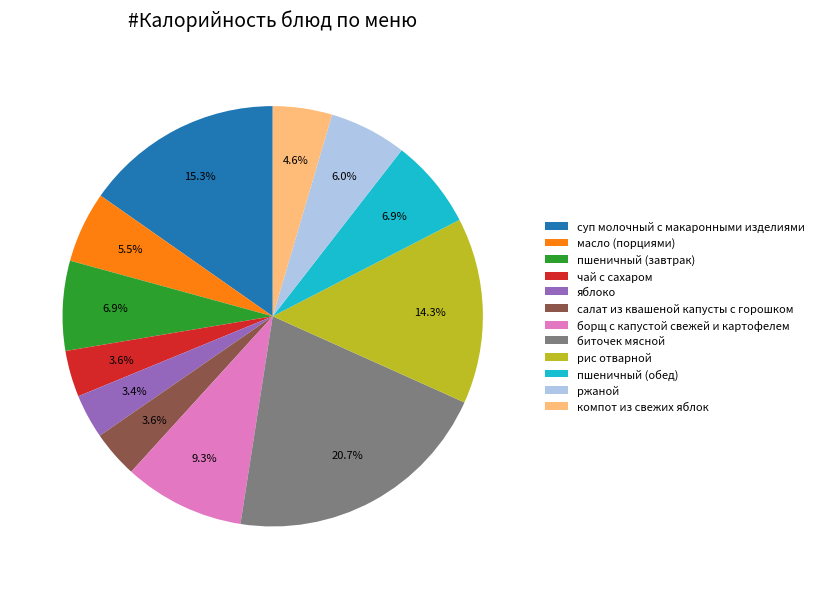

To the nearest percent, what percentage of the pie is биточек мясной?

21%